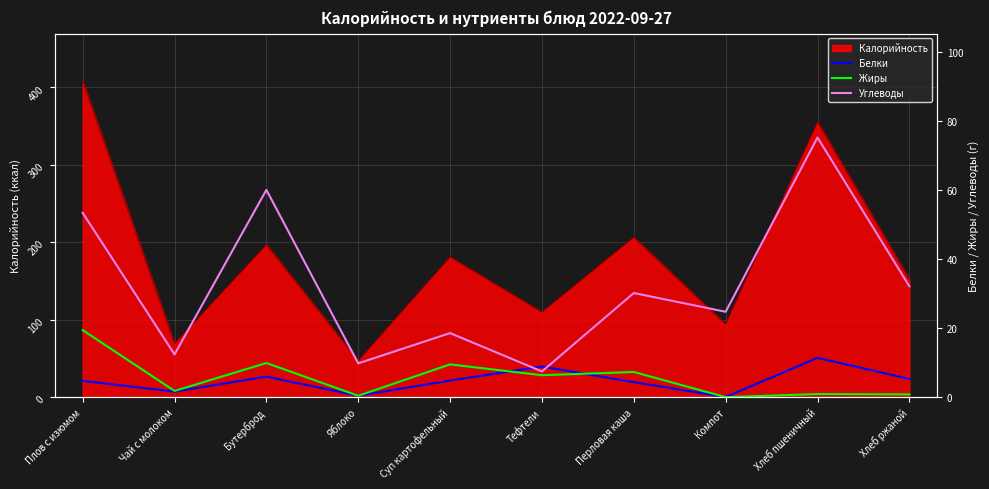

Where is Калорийность nearest to the value 227?

Перловая каша